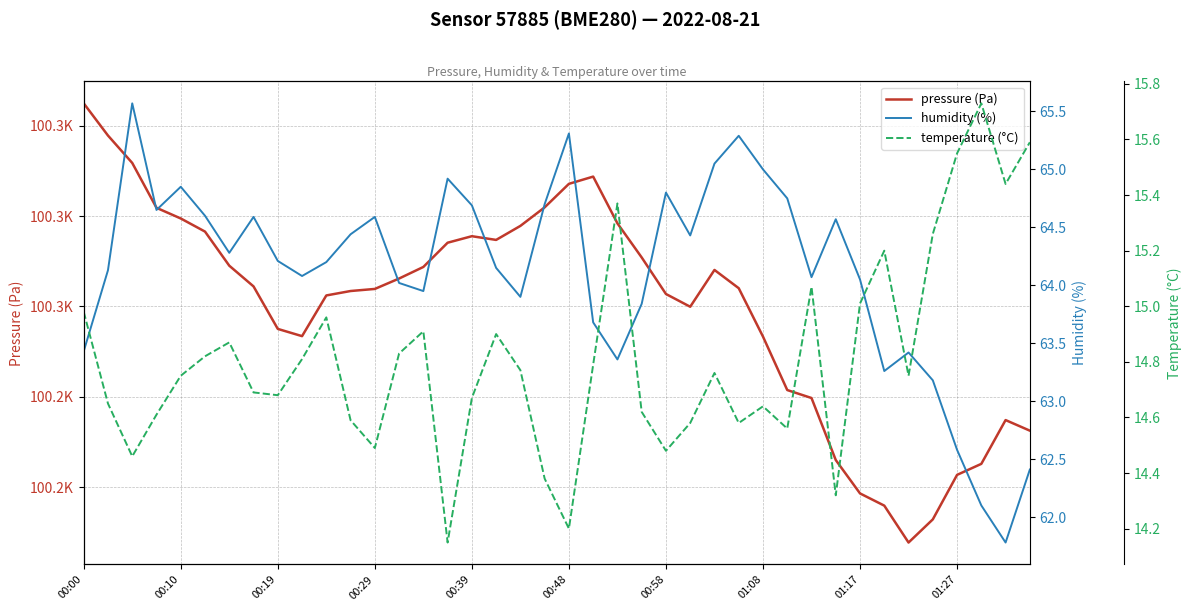

Reading left to right, list all the values displayed in this chart.

pressure (Pa): 100282.5	100278.9	100275.9	100270.9	100269.7	100268.3	100264.5	100262.2	100257.5	100256.7	100261.2	100261.7	100261.9	100263.1	100264.4	100267.1	100267.8	100267.4	100268.9	100271.0	100273.6	100274.4	100269.2	100265.4	100261.4	100260.0	100264.0	100262.0	100256.7	100250.8	100249.9	100243.0	100239.3	100238.0	100233.9	100236.5	100241.4	100242.6	100247.4	100246.3
humidity (%): 63.4	64.1	65.6	64.7	64.8	64.6	64.3	64.6	64.2	64.1	64.2	64.4	64.6	64.0	64.0	64.9	64.7	64.2	63.9	64.7	65.3	63.7	63.4	63.8	64.8	64.4	65.0	65.3	65.0	64.8	64.1	64.6	64.0	63.3	63.4	63.2	62.6	62.1	61.8	62.4
temperature (°C): 15.0	14.7	14.5	14.6	14.8	14.8	14.9	14.7	14.7	14.8	15.0	14.6	14.5	14.8	14.9	14.2	14.7	14.9	14.8	14.4	14.2	14.8	15.4	14.6	14.5	14.6	14.8	14.6	14.6	14.6	15.1	14.3	15.0	15.2	14.8	15.3	15.6	15.7	15.4	15.6